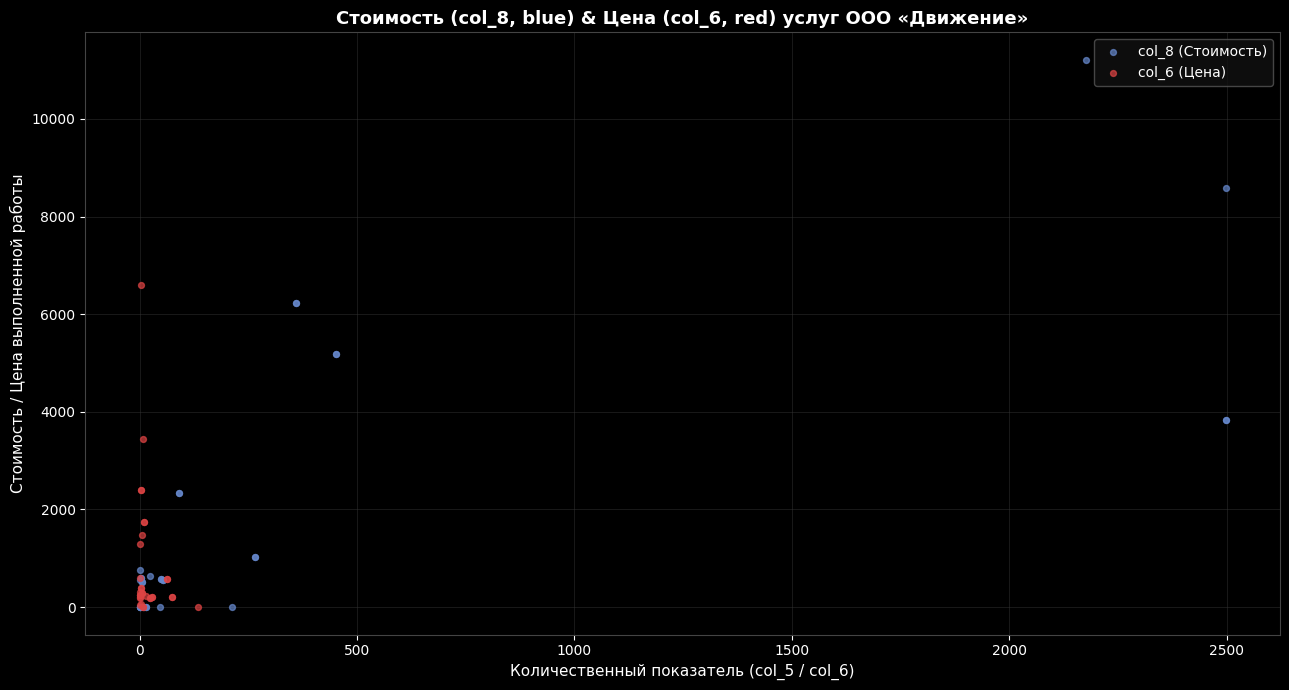

What are all the series names shown in the legend?

col_8 (Стоимость), col_6 (Цена)